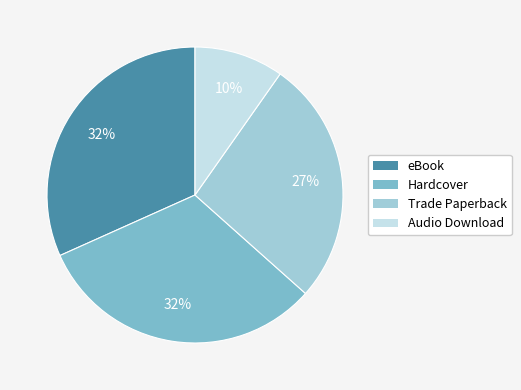

To the nearest percent, what is the average slice percentage?

25%